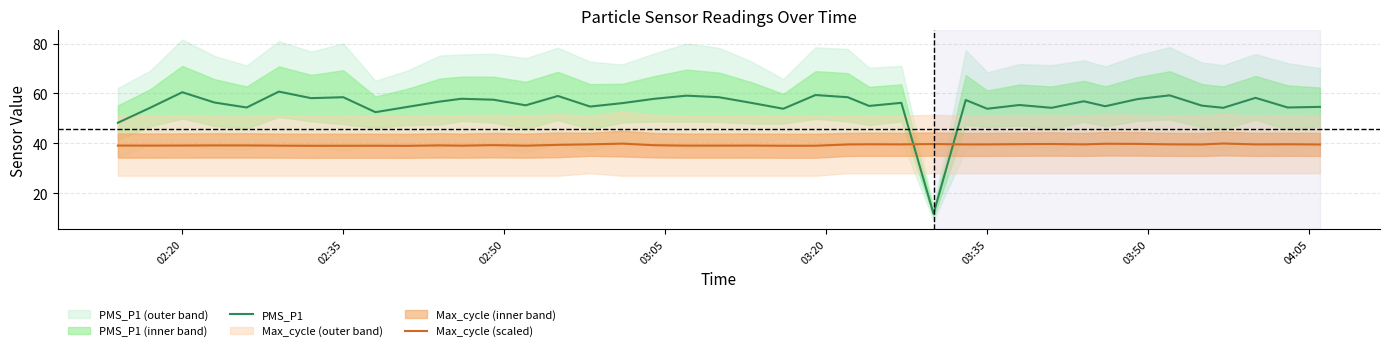

List the series in order of their peak value, highest first.

PMS_P1, Max_cycle (scaled)